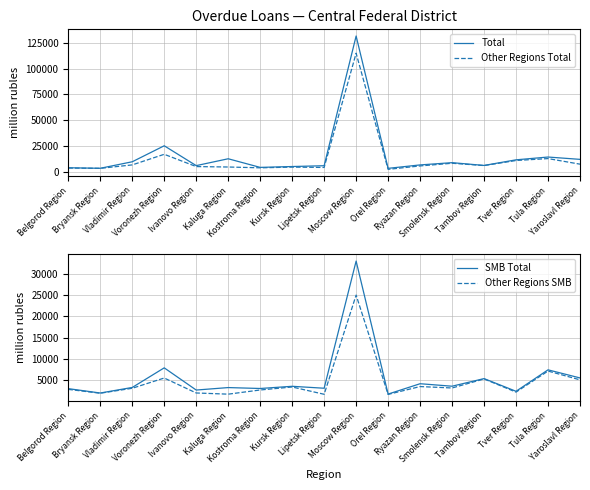

The value of Other Regions Total at Tambov Region is 7963. True or false?

False